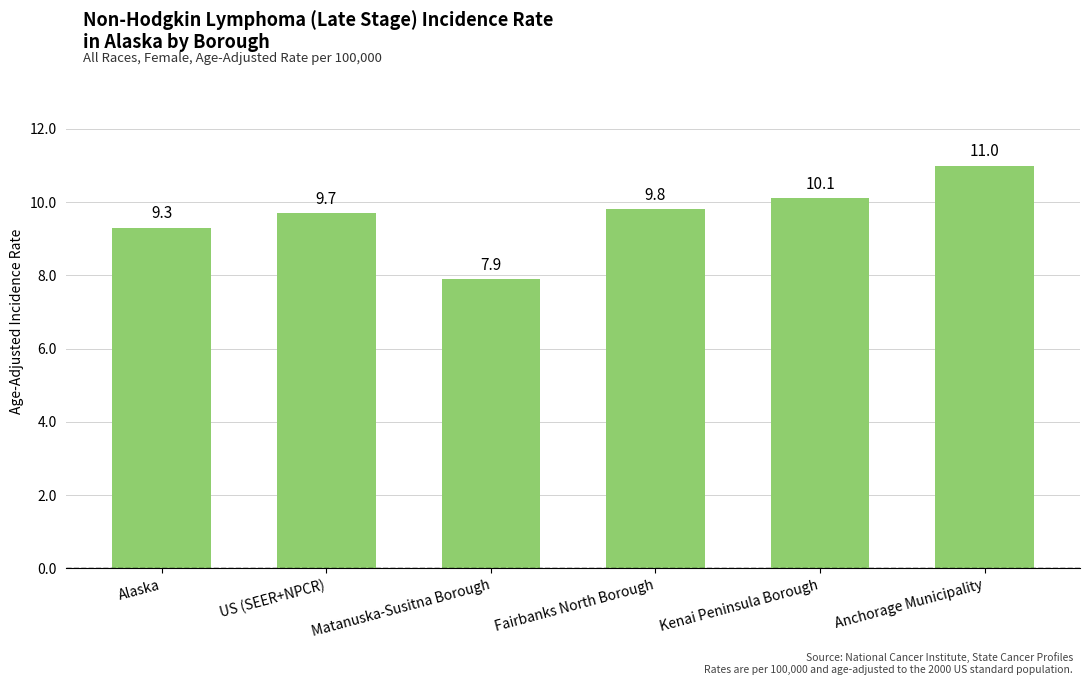

Reading right to left, what are all the values shown in this chart?

Anchorage Municipality=11.0	Kenai Peninsula Borough=10.1	Fairbanks North Borough=9.8	Matanuska-Susitna Borough=7.9	US (SEER+NPCR)=9.7	Alaska=9.3